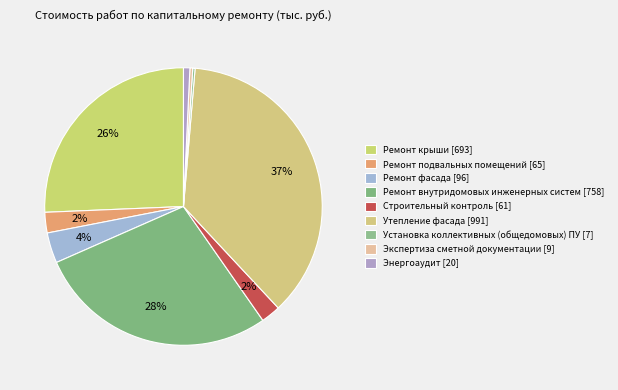

To the nearest percent, what is the combined percentage of Ремонт подвальных помещений and Экспертиза сметной документации?

3%